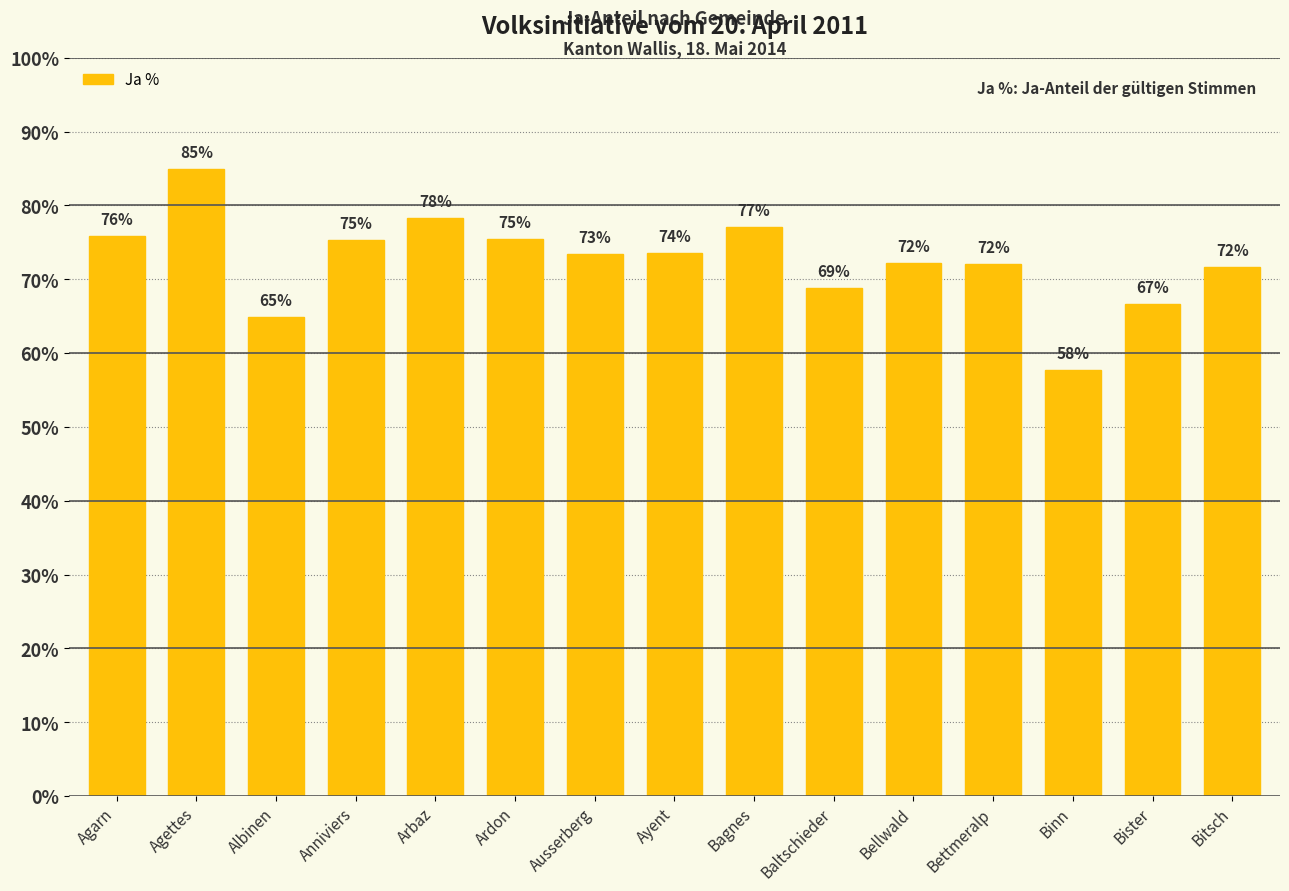

At which label does the data first exceed 73?

Agarn